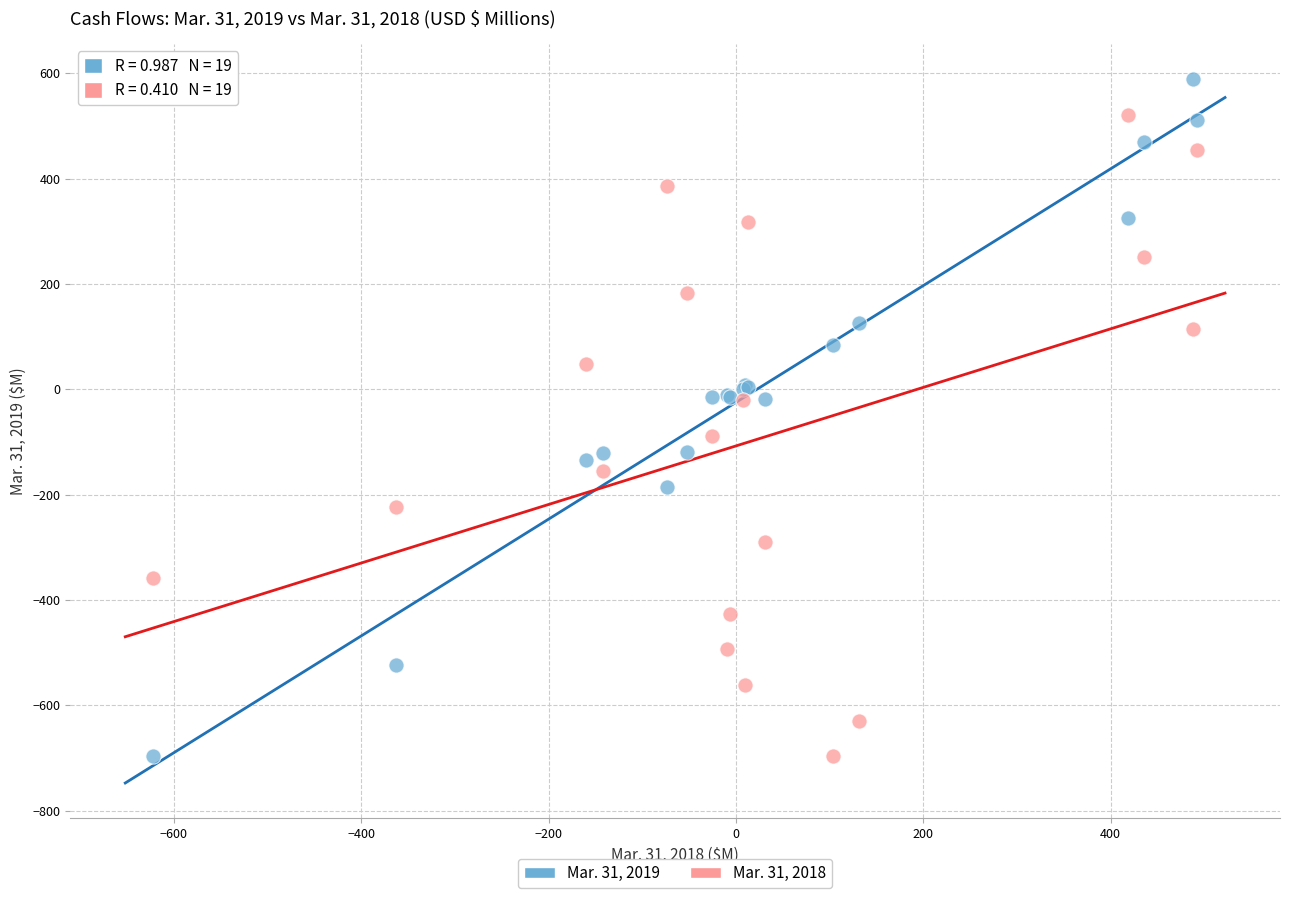

What are all the series names shown in the legend?

Mar. 31, 2019, Mar. 31, 2018